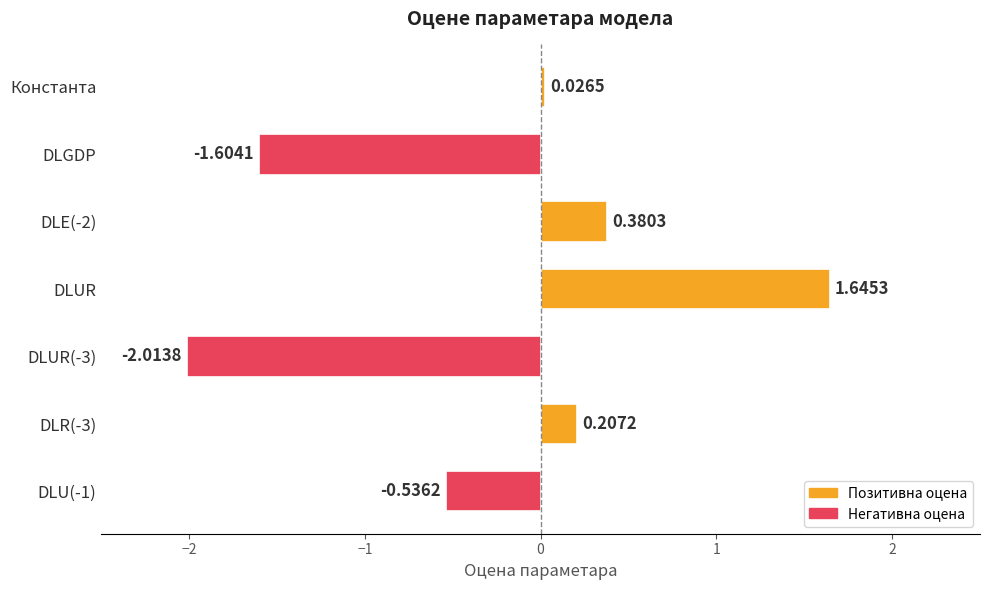

Rank the categories by value from lowest to highest.

DLUR(-3), DLGDP, DLU(-1), Константа, DLR(-3), DLE(-2), DLUR